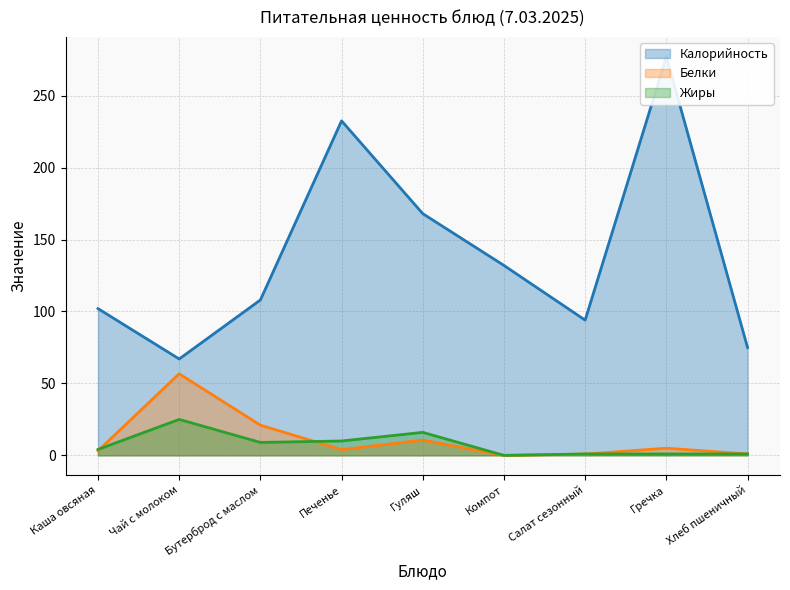

At which category does the chart reach its peak across all series?

Гречка